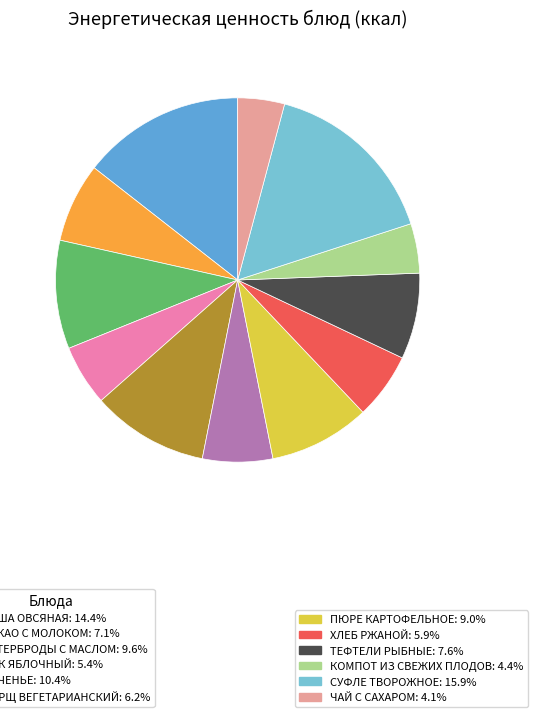

Is there any slice that represents more than half of the pie?

No